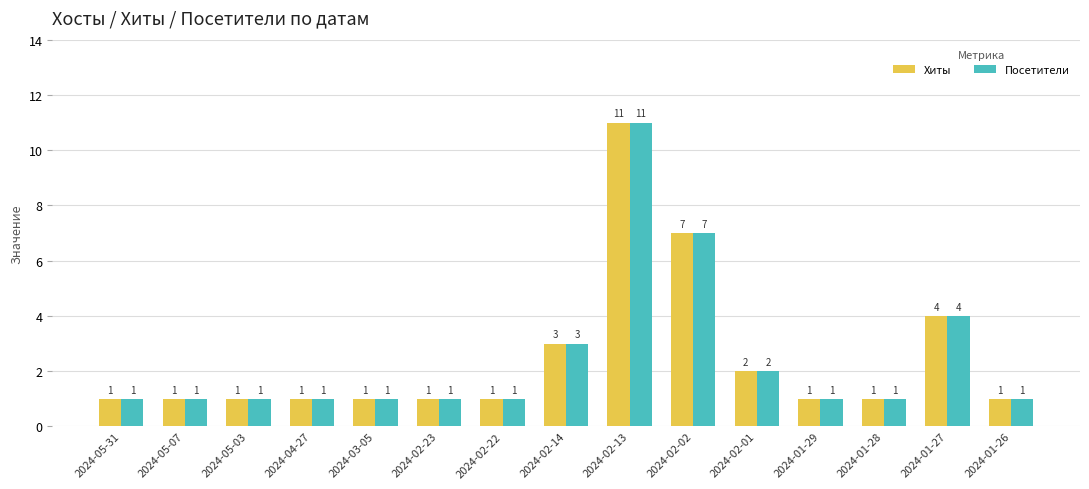

How many groups of bars are there?

15